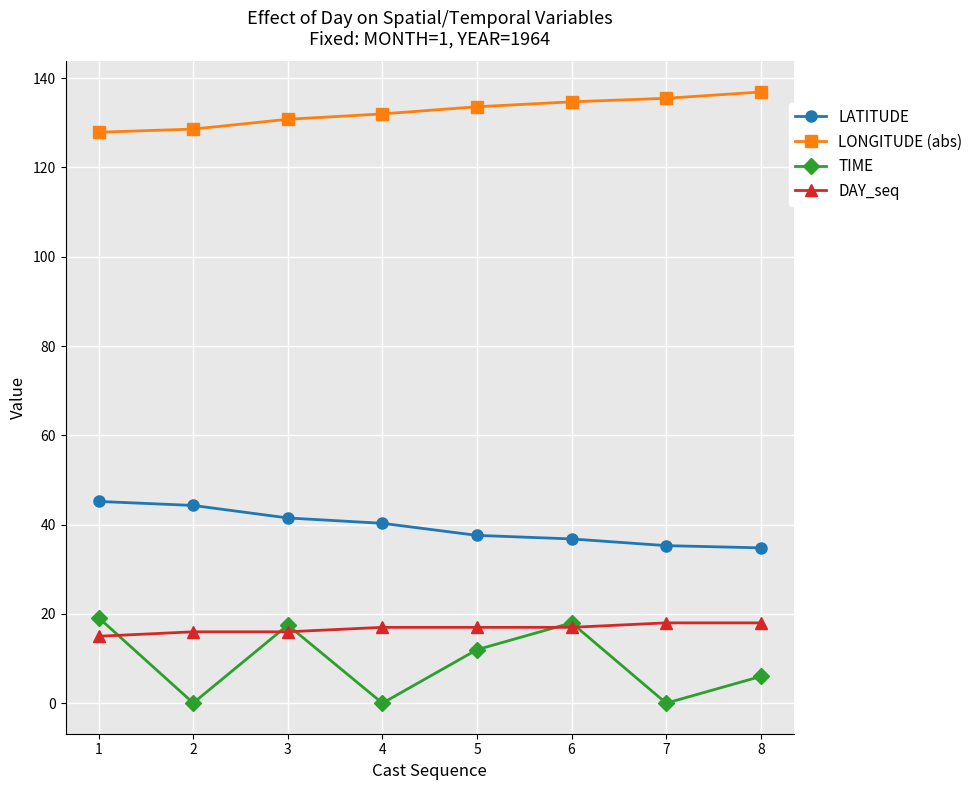

How many lines are shown in the chart?

4